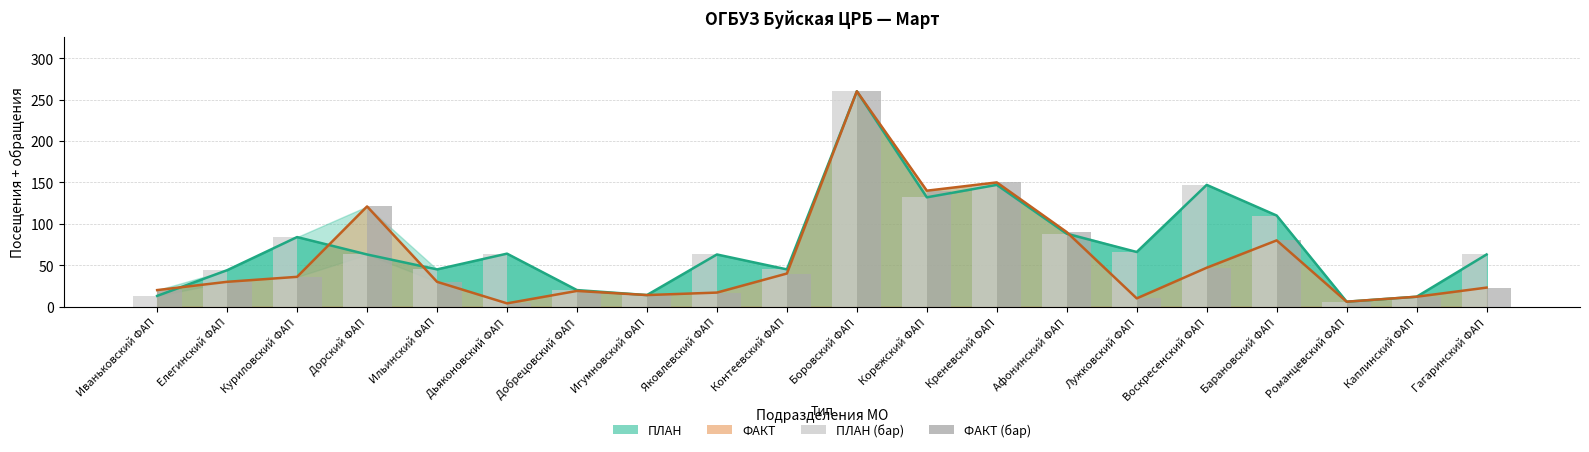

Which series has the widest spread of values?

Линия ФАКТ